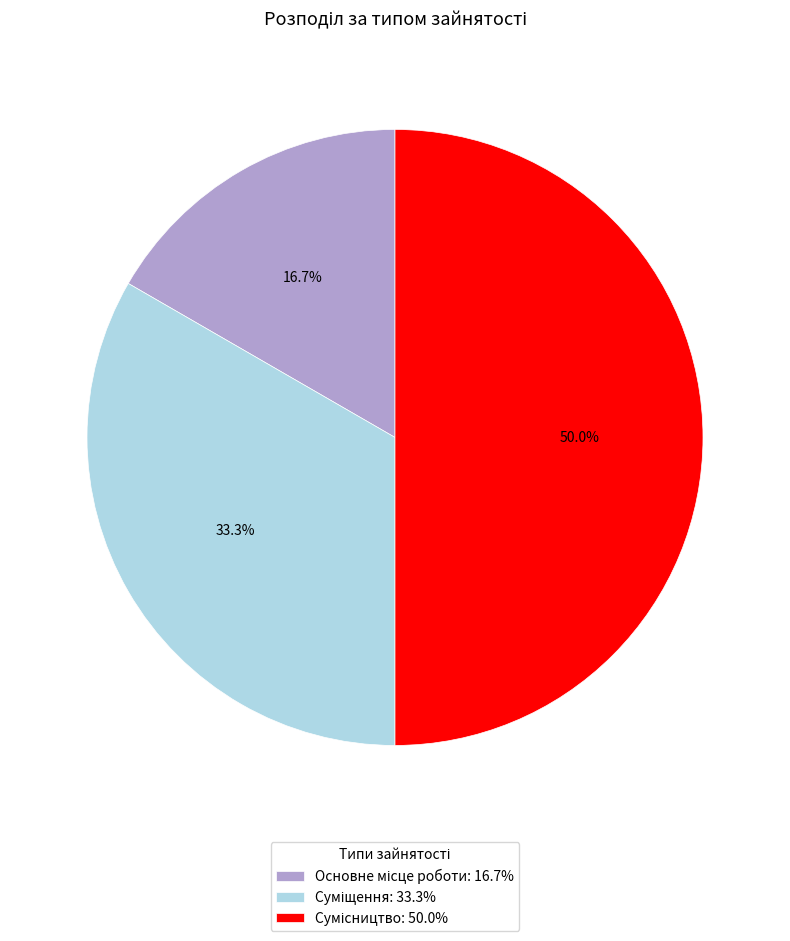

How many segments does this pie chart have?

3